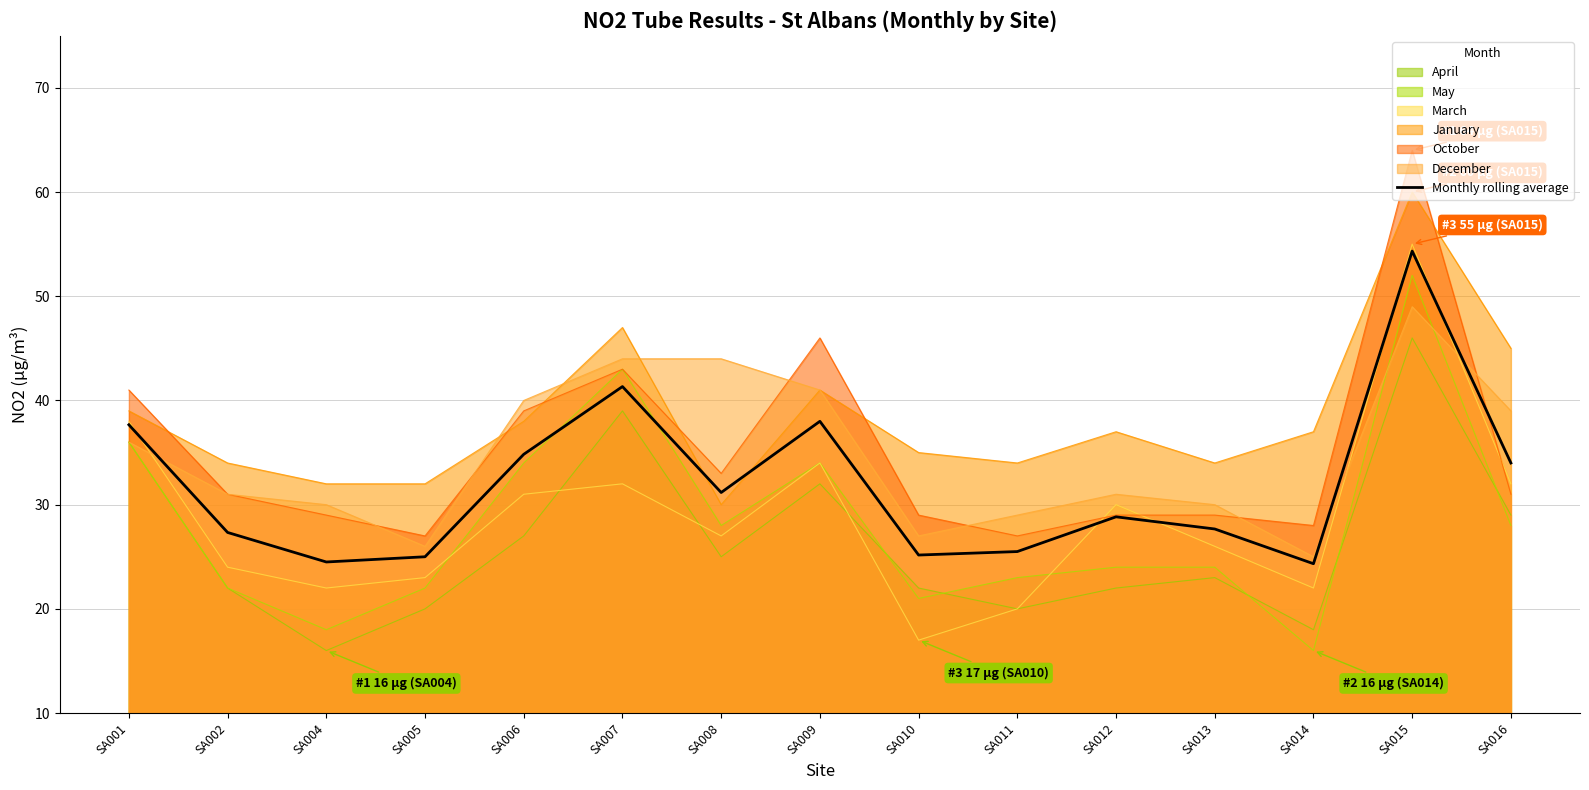

Which label corresponds to the smallest value in the chart?

SA014